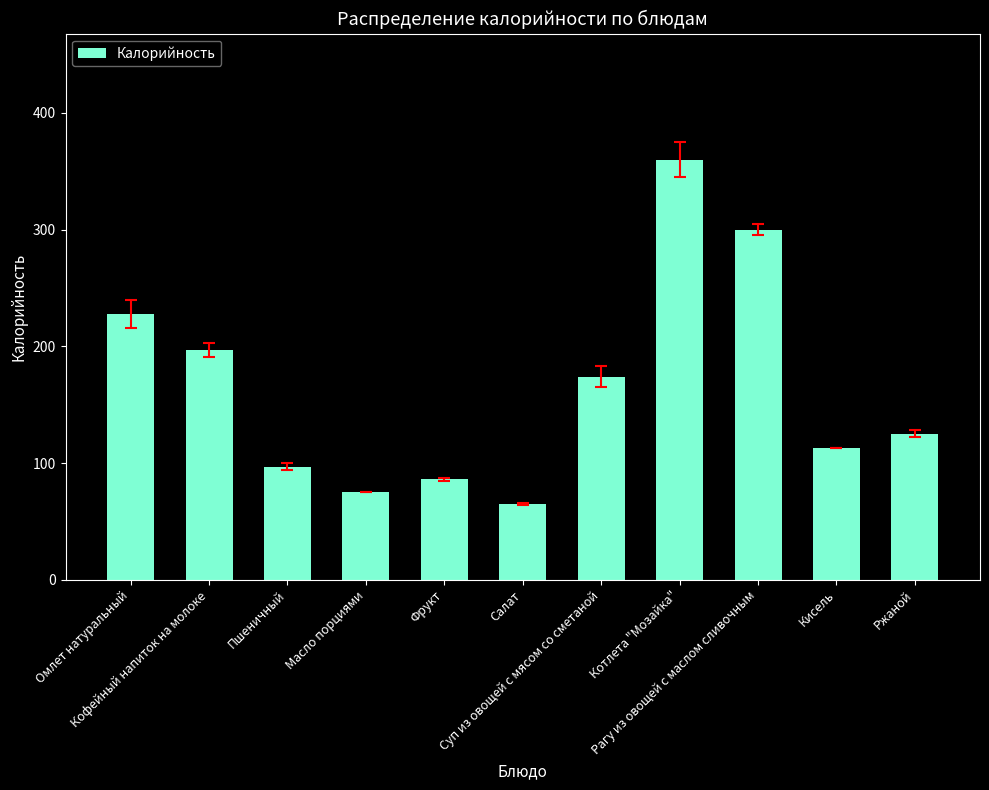

Reading right to left, list all the values displayed in this chart.

125	113	300	360	174	65	86	75	97	197	228